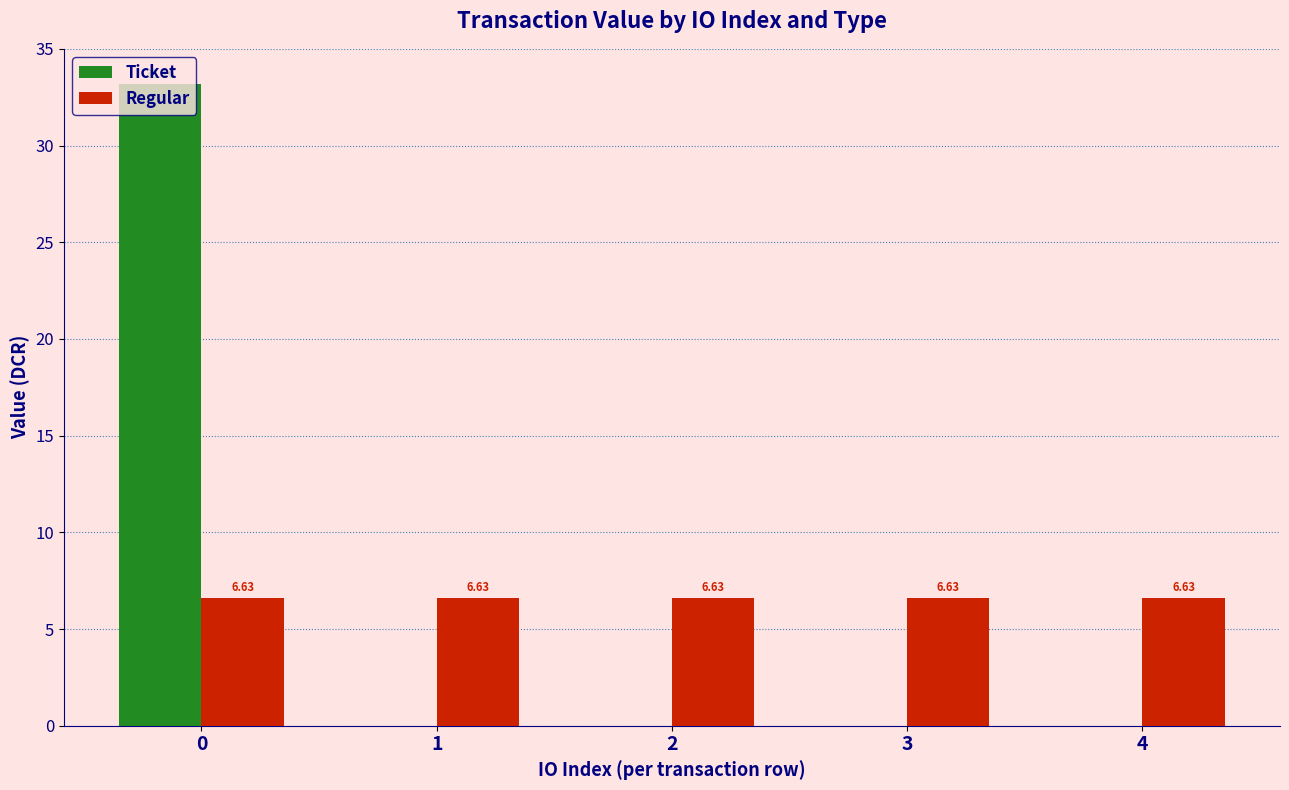

Count the number of categories in the chart.

5